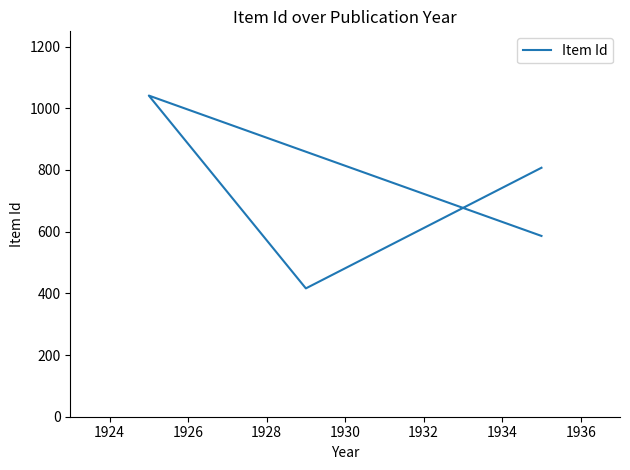

How many distinct data groups are displayed?

1